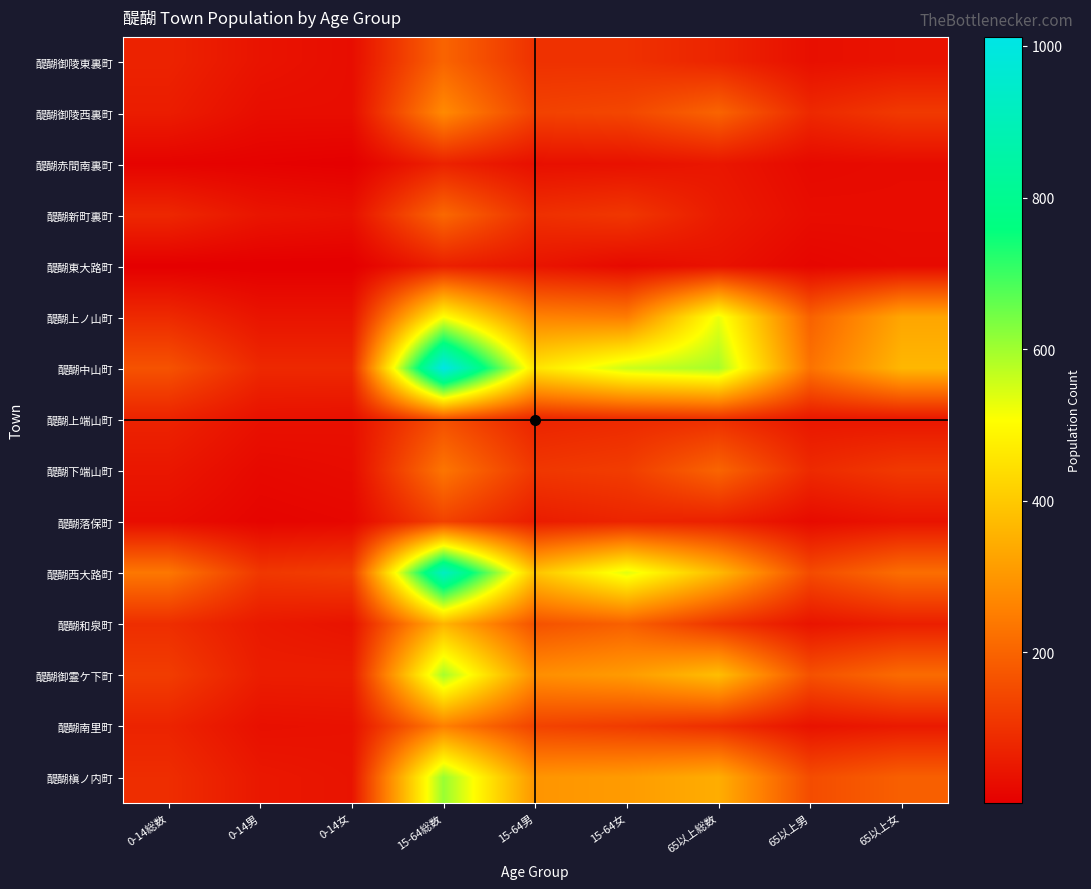

At 15-64男, list the series in order from largest to smallest.

醍醐中山町, 醍醐西大路町, 醍醐槇ノ内町, 醍醐御霊ケ下町, 醍醐上ノ山町, 醍醐和泉町, 醍醐南里町, 醍醐御陵西裏町, 醍醐下端山町, 醍醐御陵東裏町, 醍醐新町裏町, 醍醐上端山町, 醍醐落保町, 醍醐東大路町, 醍醐赤間南裏町